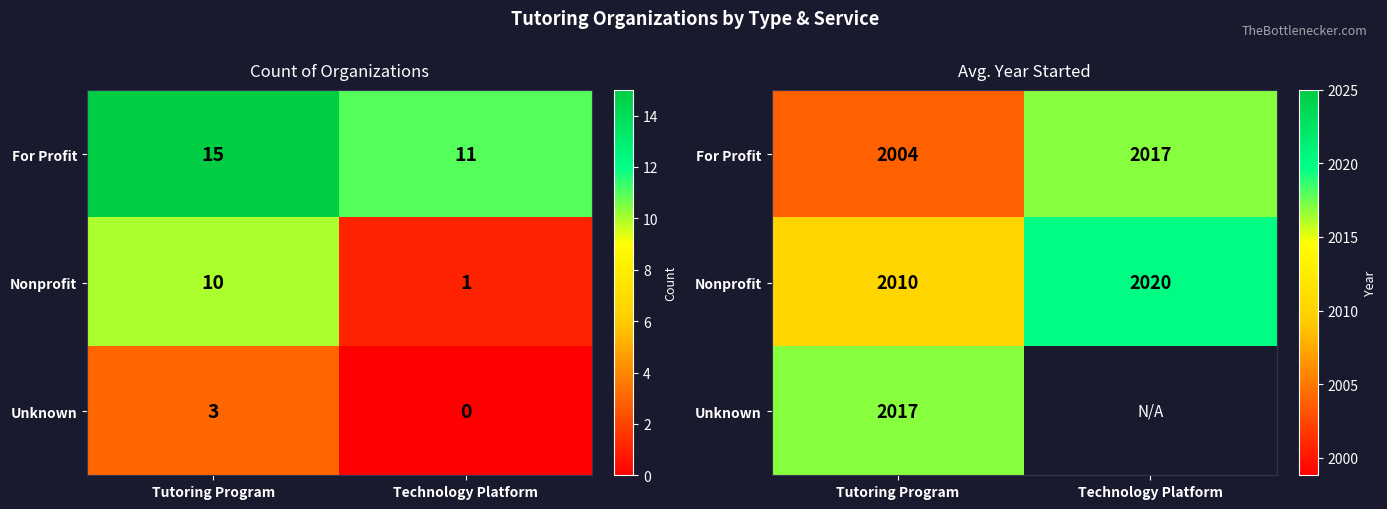

How many values in the For Profit series are below 2017?

1